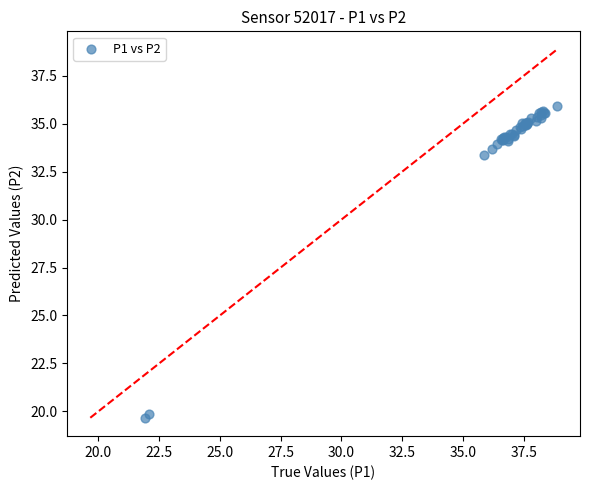

What Y value in the scatter plot is closest to 27?

33.4